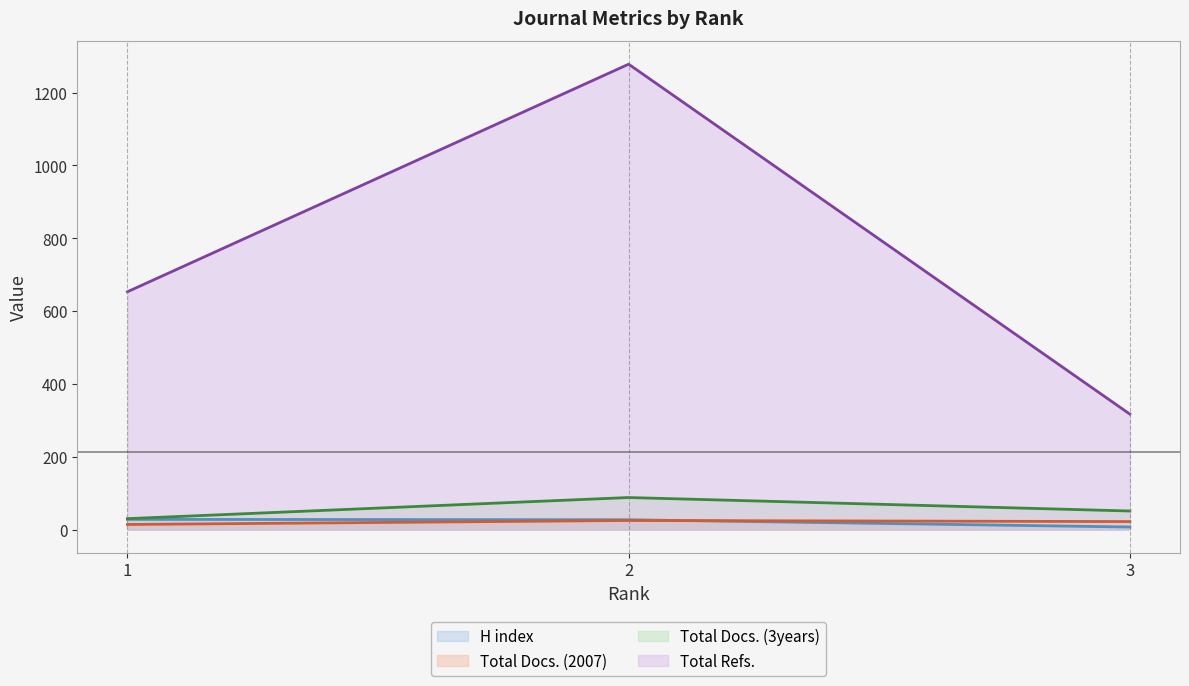

What is the difference between the highest and lowest values at 1?

639